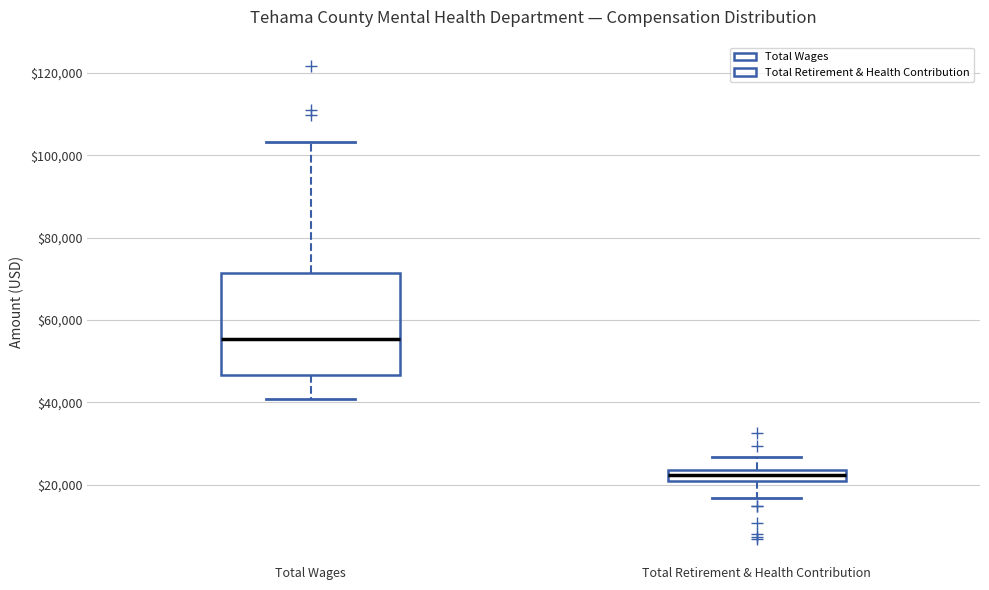

Comparing the boxes themselves (not the whiskers), which one is the tallest?

Total Wages